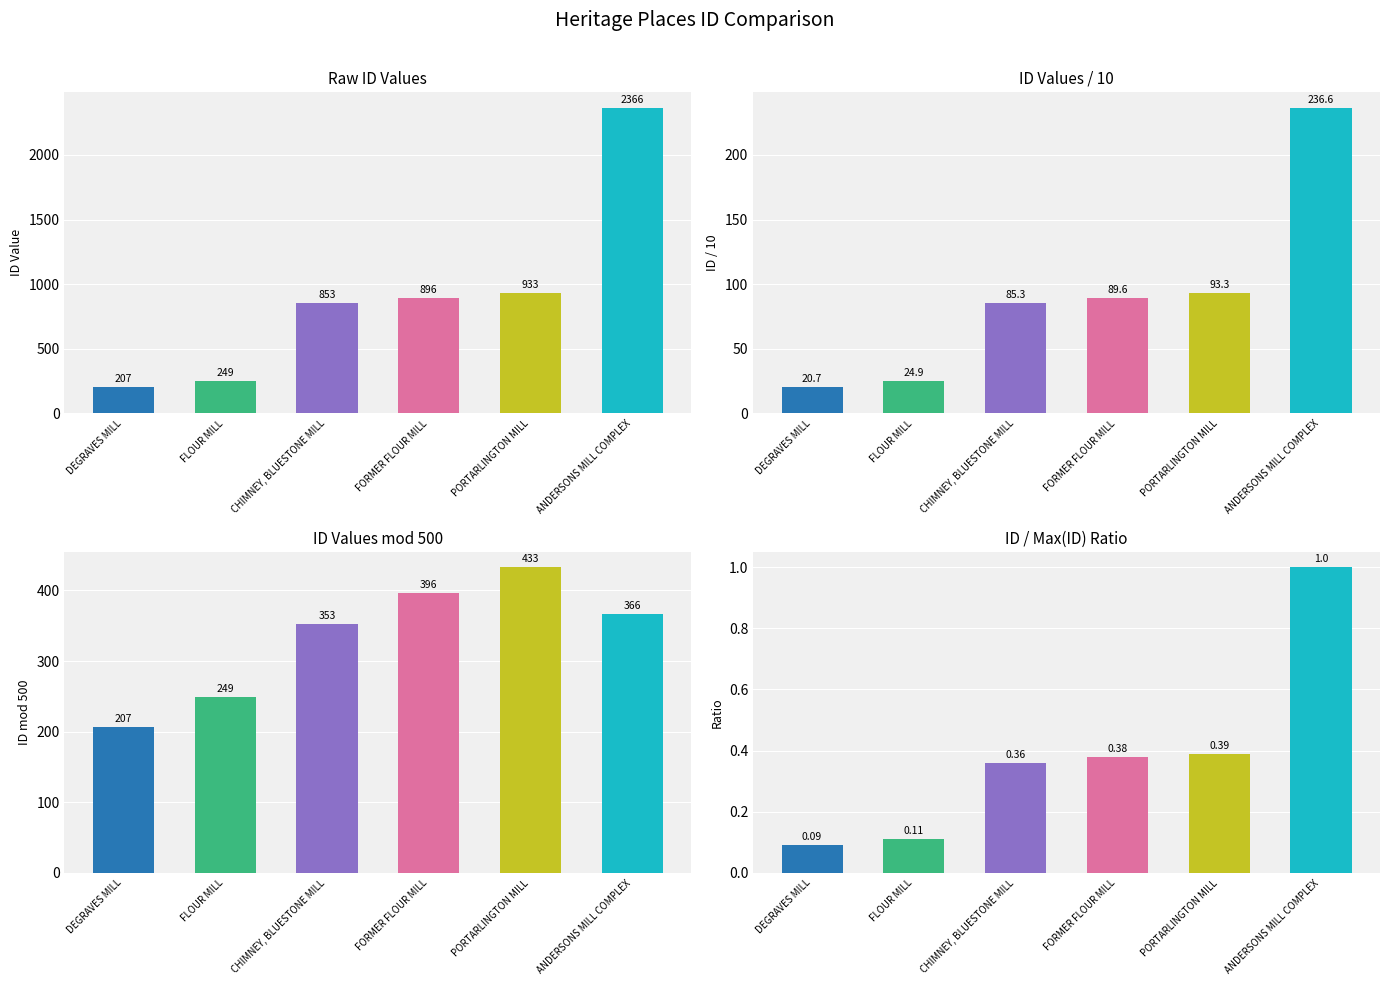

Reading right to left, what are all the values shown in this chart?

Raw ID Values: 2366.0	933.0	896.0	853.0	249.0	207.0
ID Values / 10: 236.6	93.3	89.6	85.3	24.9	20.7
ID Values mod 500: 366.0	433.0	396.0	353.0	249.0	207.0
ID / Max(ID) Ratio: 1.0	0.4	0.4	0.4	0.1	0.1